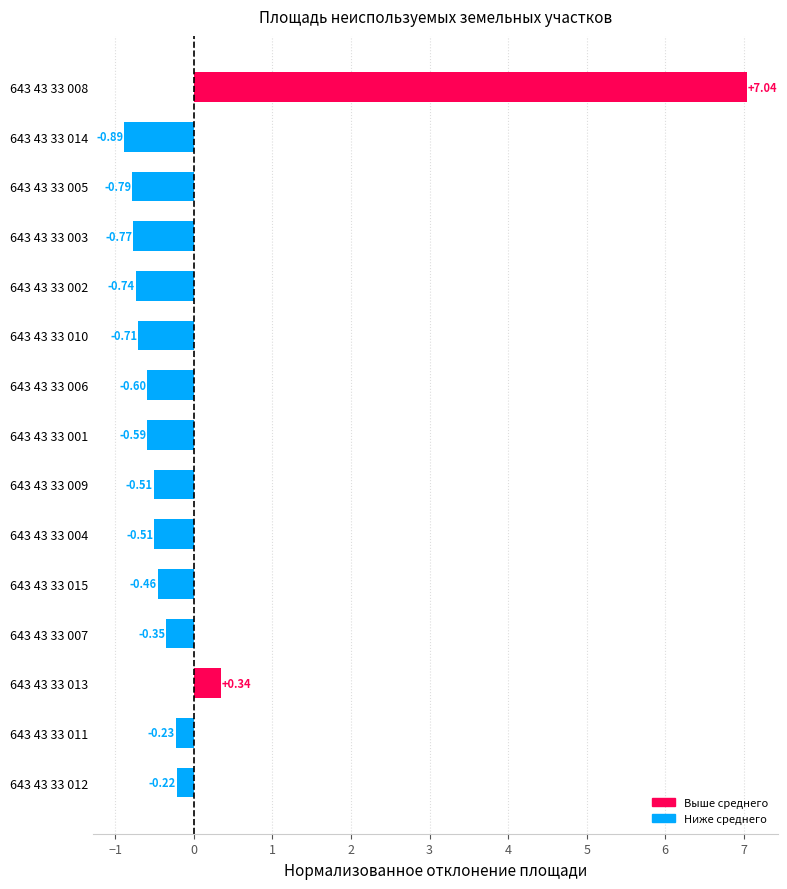

What is the change in value from 643 43 33 002 to 643 43 33 008?

+7.8